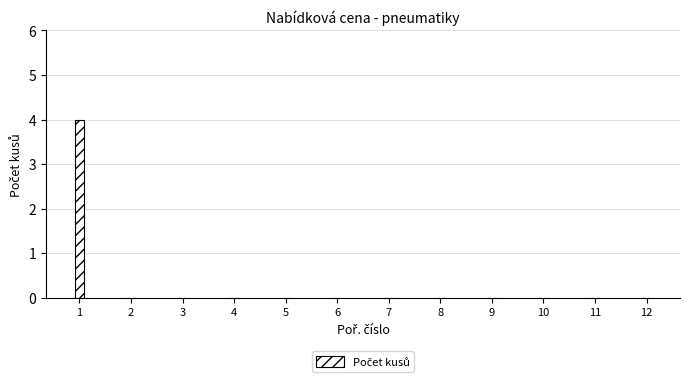

What is the sum of all values?

4